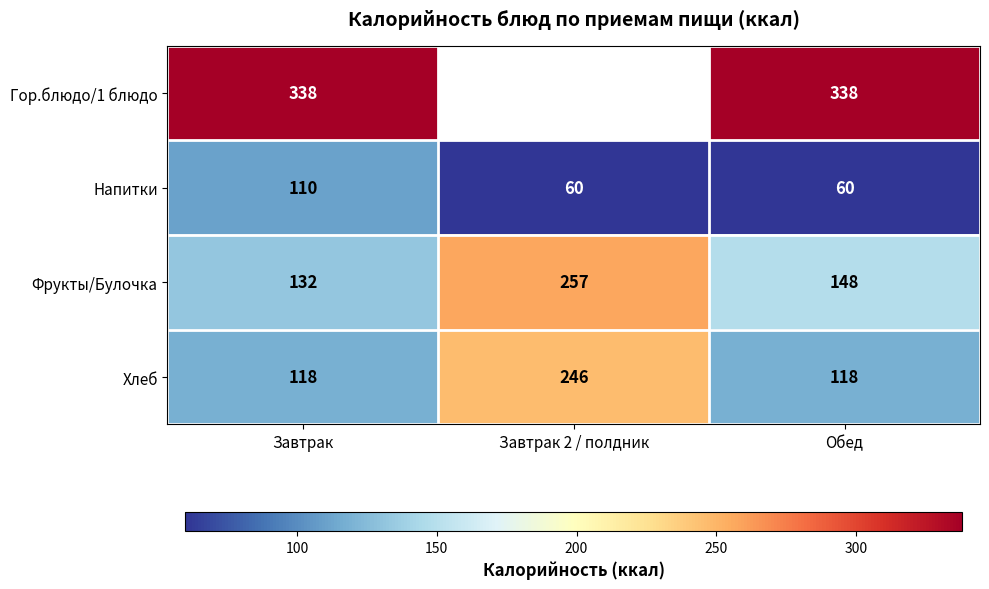

Where is Напитки nearest to the value 85?

Завтрак